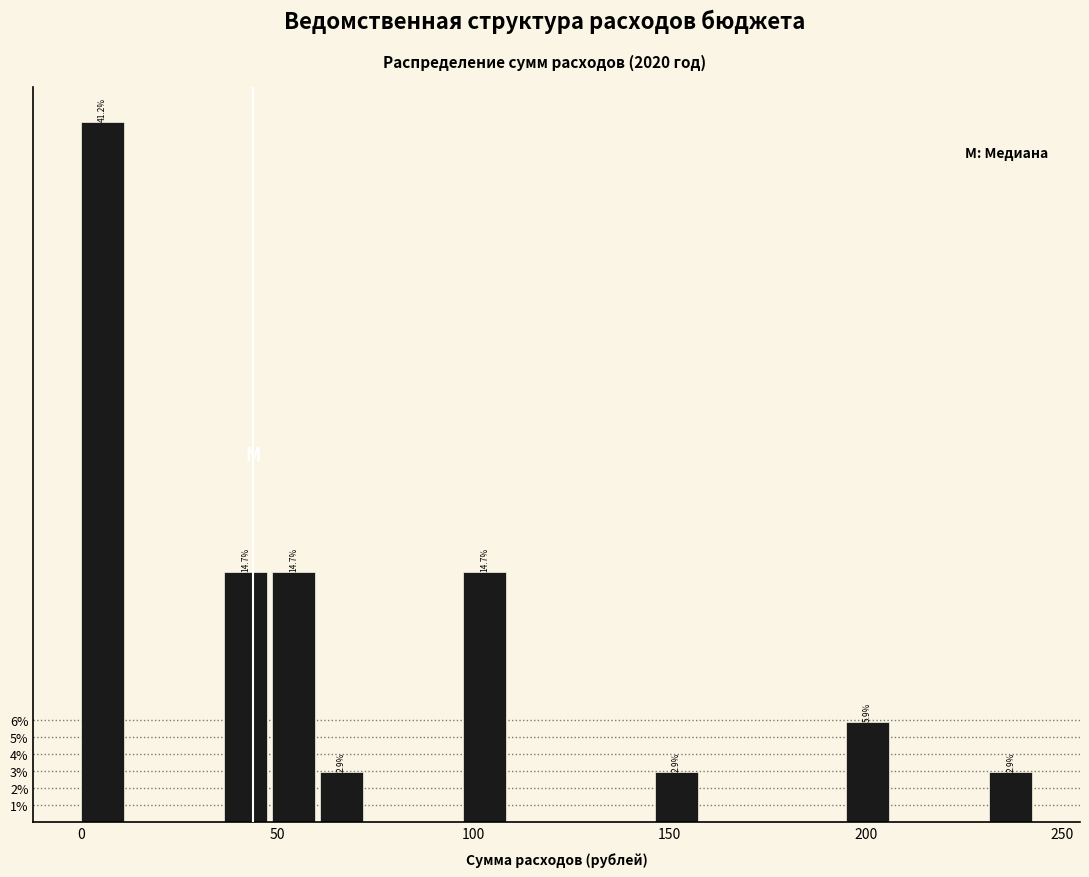

Read against the x-axis, roughly where is the centre of the tallest bar?

5